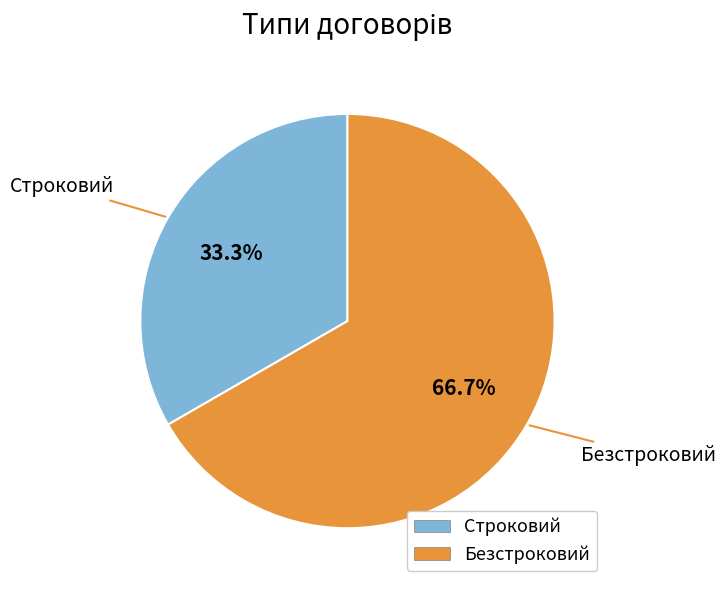

How many slices are in this pie chart?

2